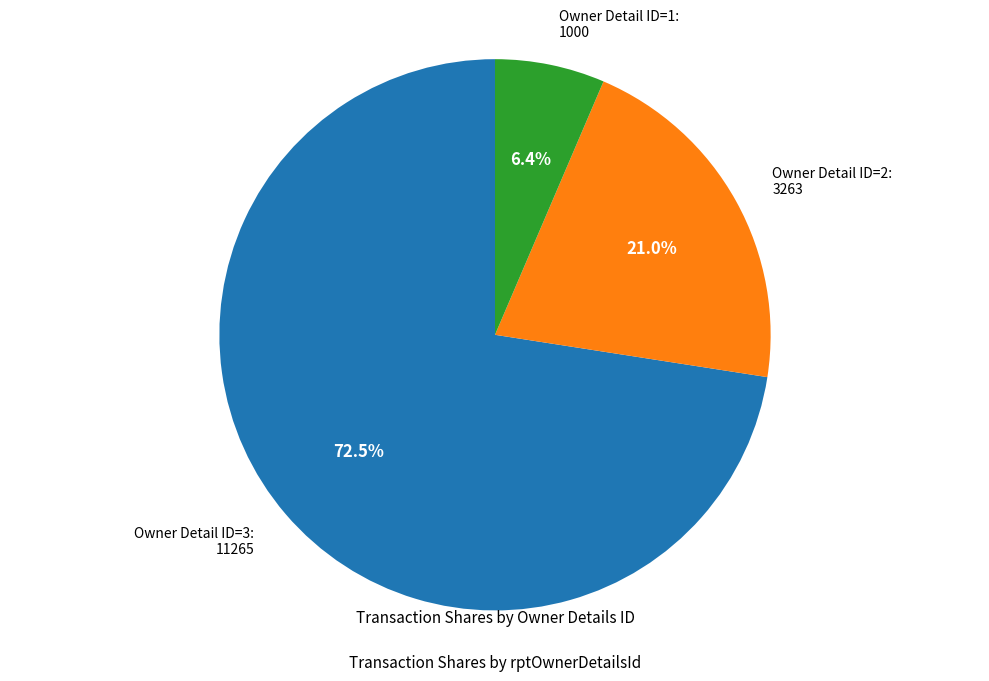

Is there any slice that represents more than half of the pie?

Yes